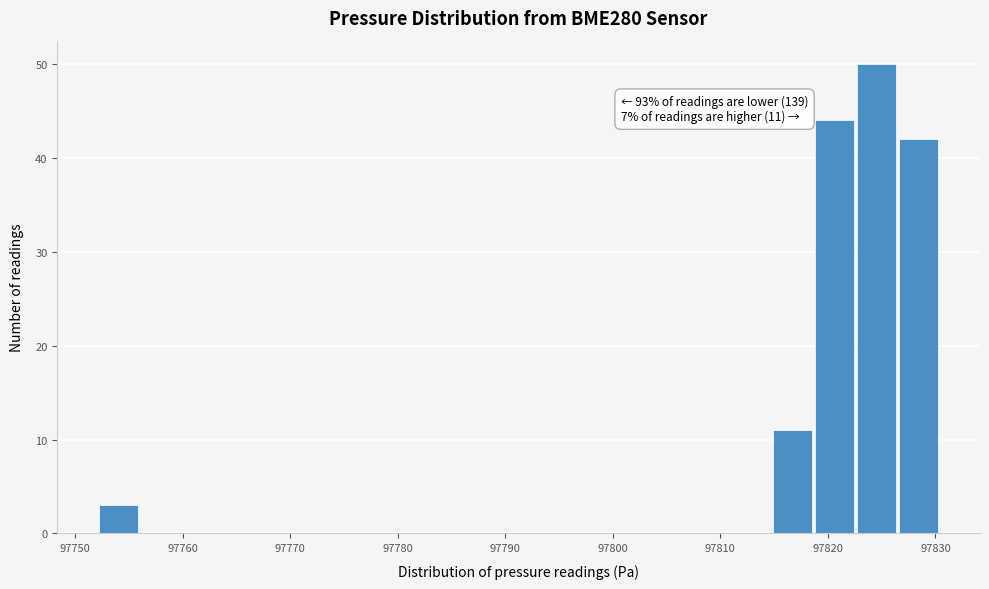

Around what value on the x-axis is the tallest bar? Give the approximate position of its centre, as read against the axis.

97825